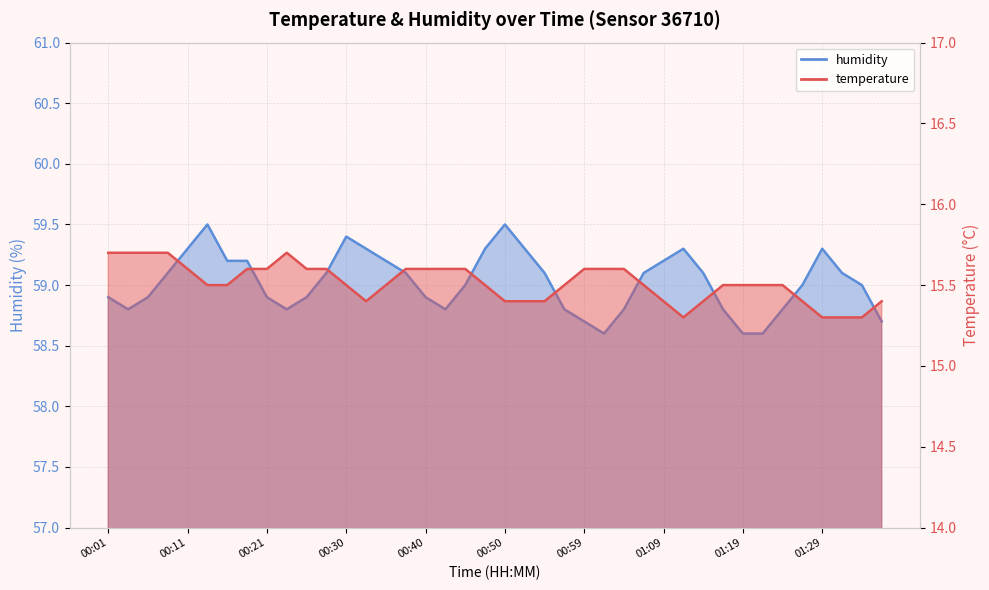

True or false: temperature and humidity intersect in this chart.

False